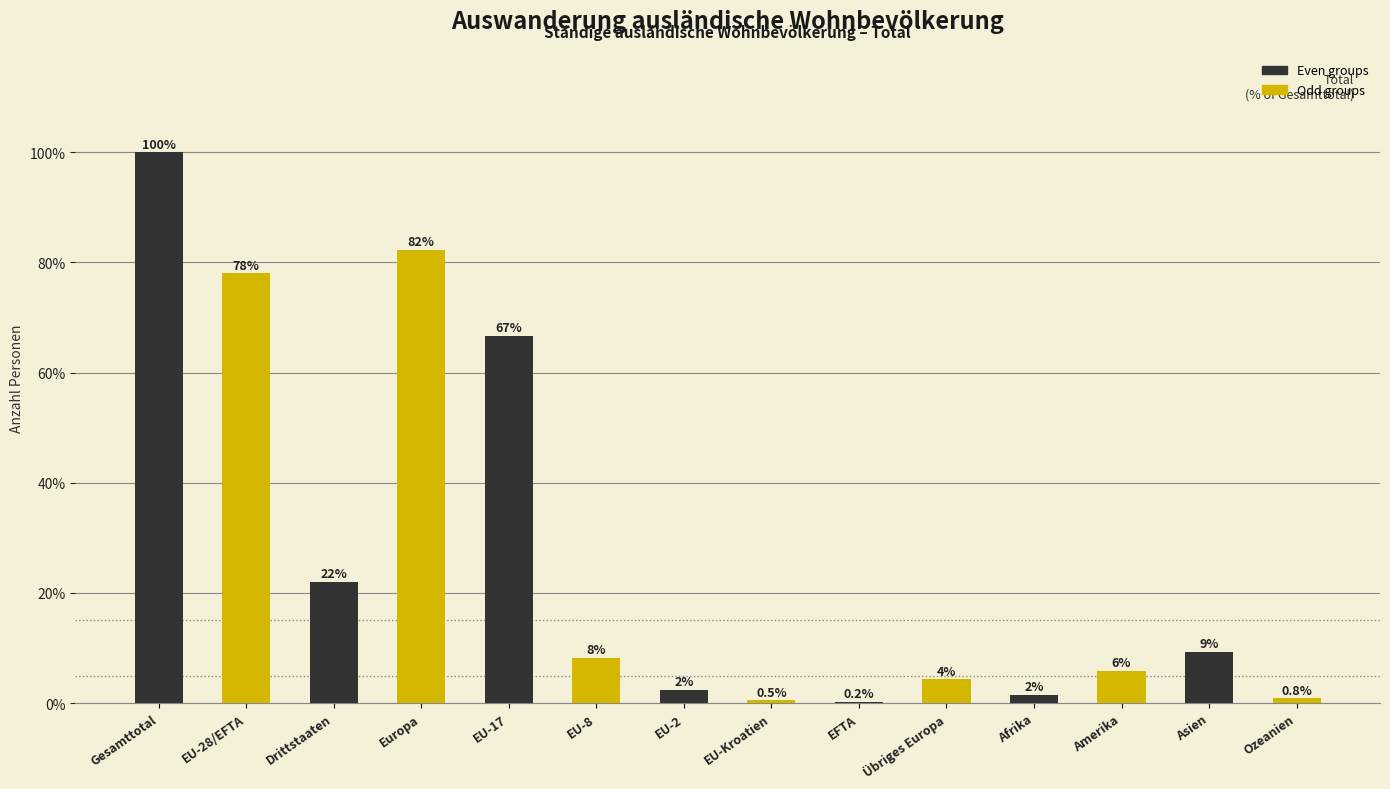

Between Amerika and EU-8, which is larger?

EU-8